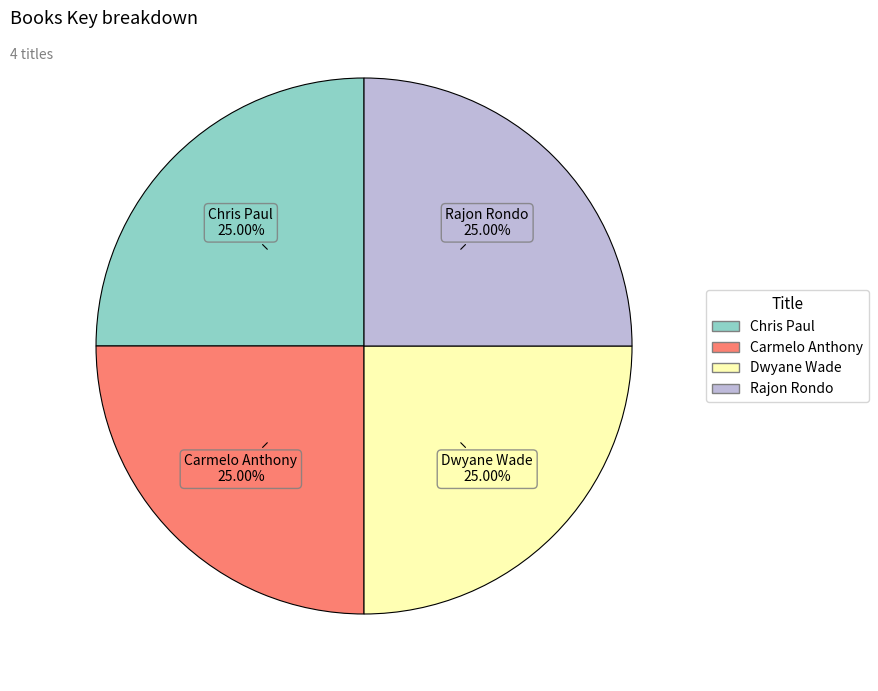

Does Dwyane Wade represent more than half of the total?

No